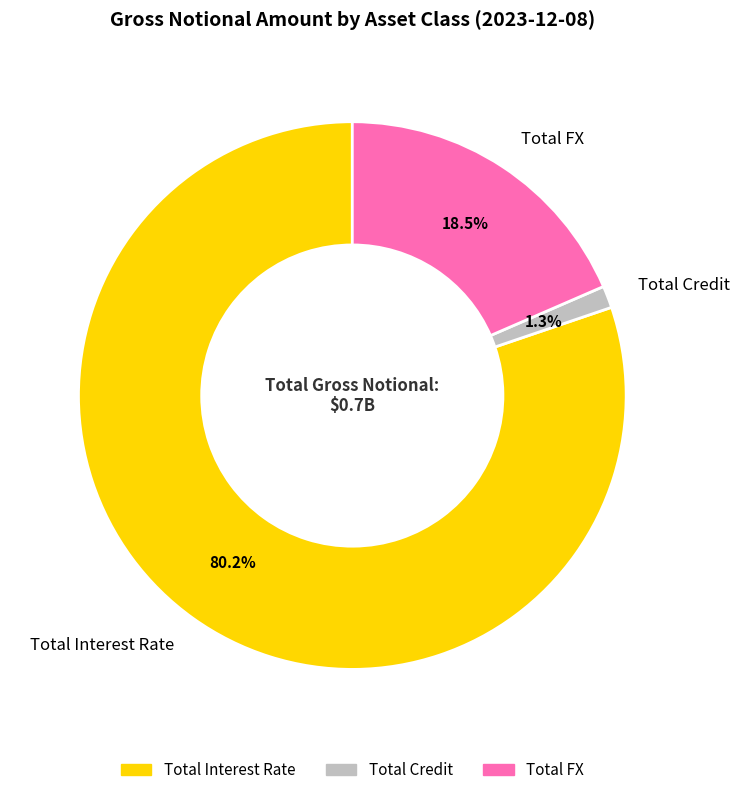

How many slices are in this pie chart?

3